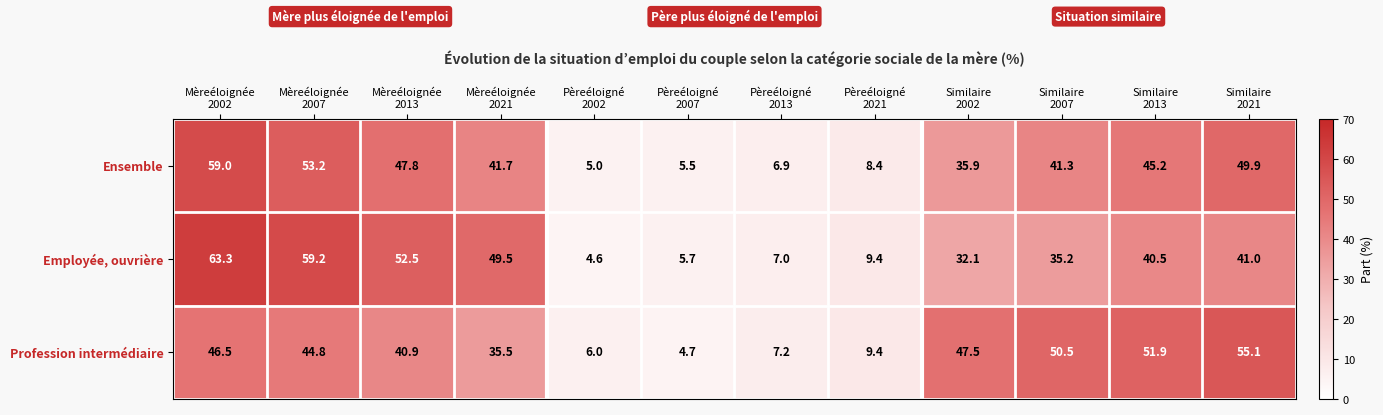

How many categories are shown in the chart?

12